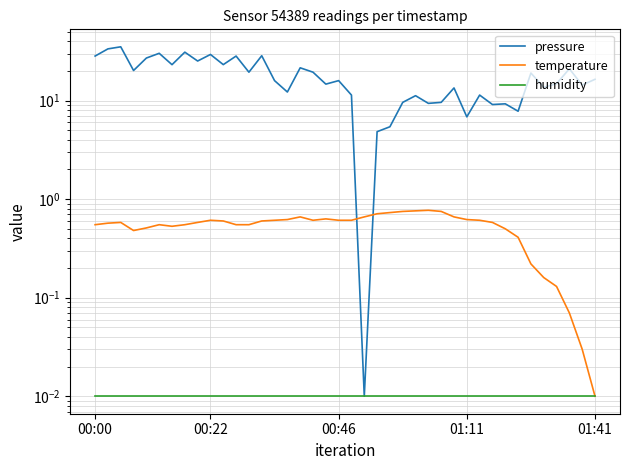

Does the chart display data point markers on the line(s)?

No